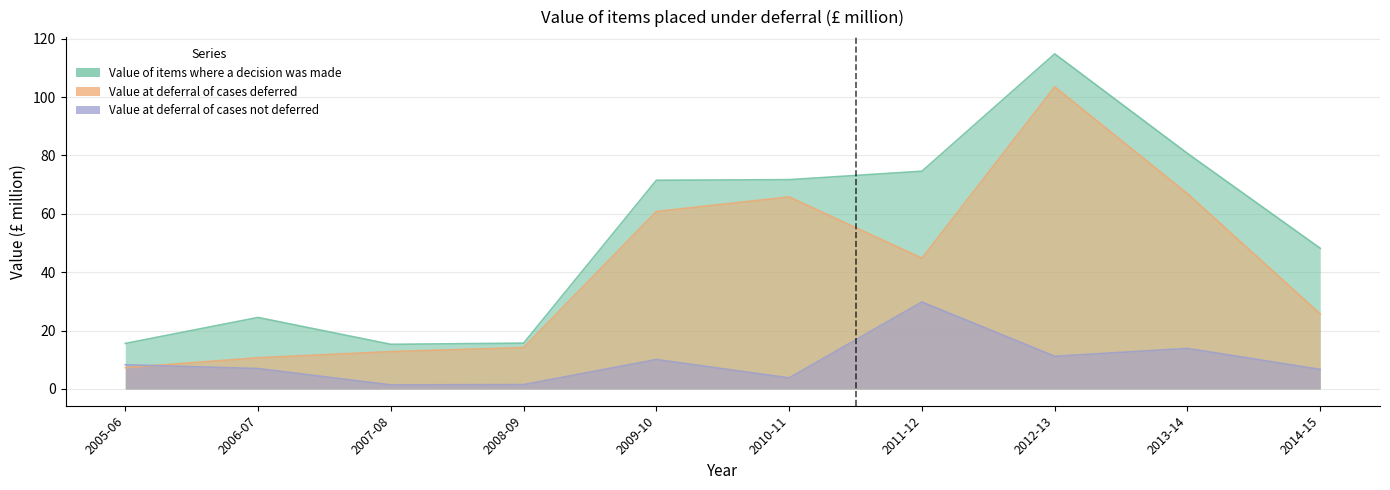

True or false: Value at deferral of cases not deferred has a value of 13.9 at 2013-14.

True